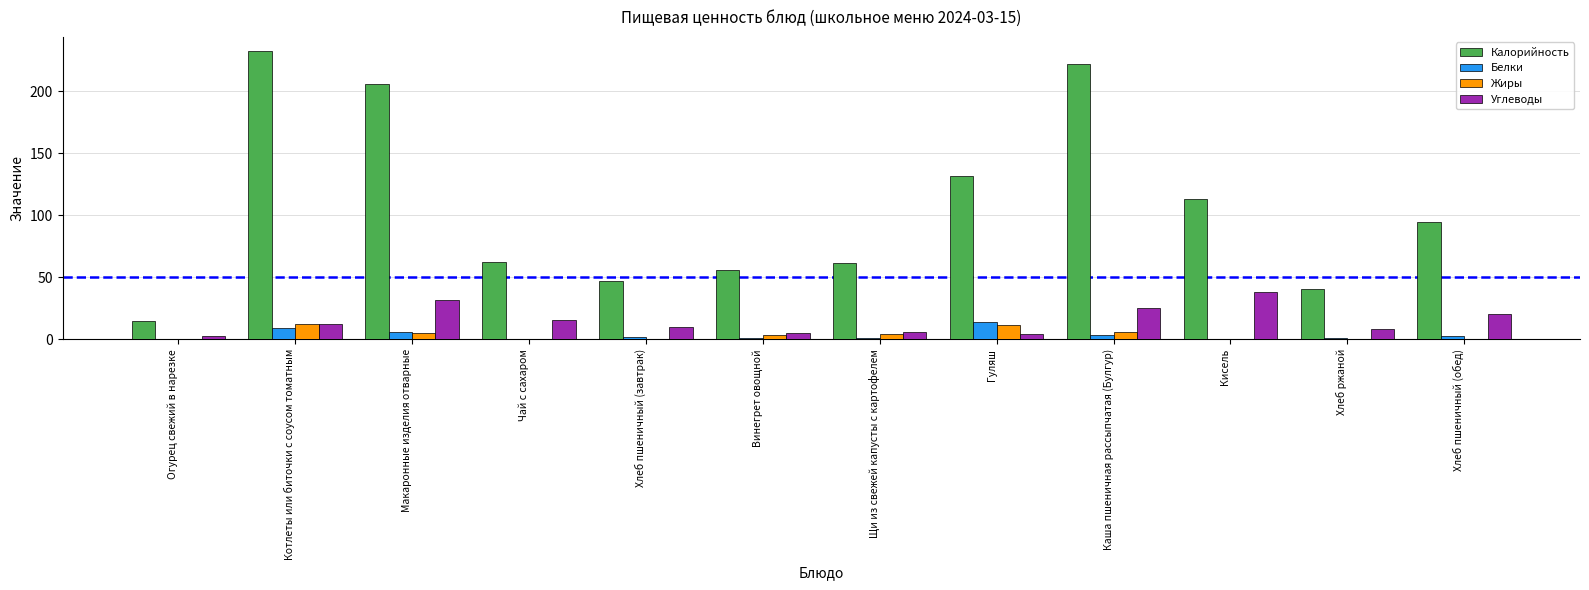

What is the maximum value for Калорийность?

232.2